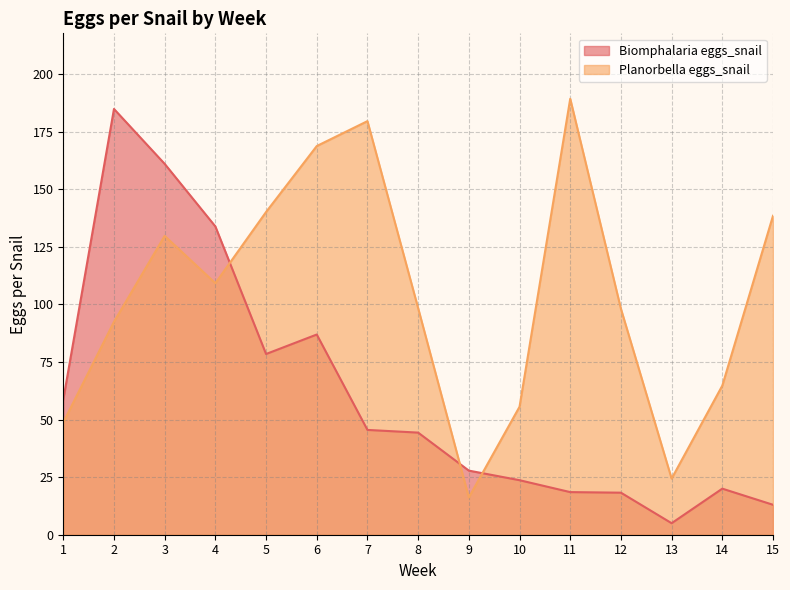

Between 5 and 10, which series saw the biggest shift?

Planorbella eggs_snail